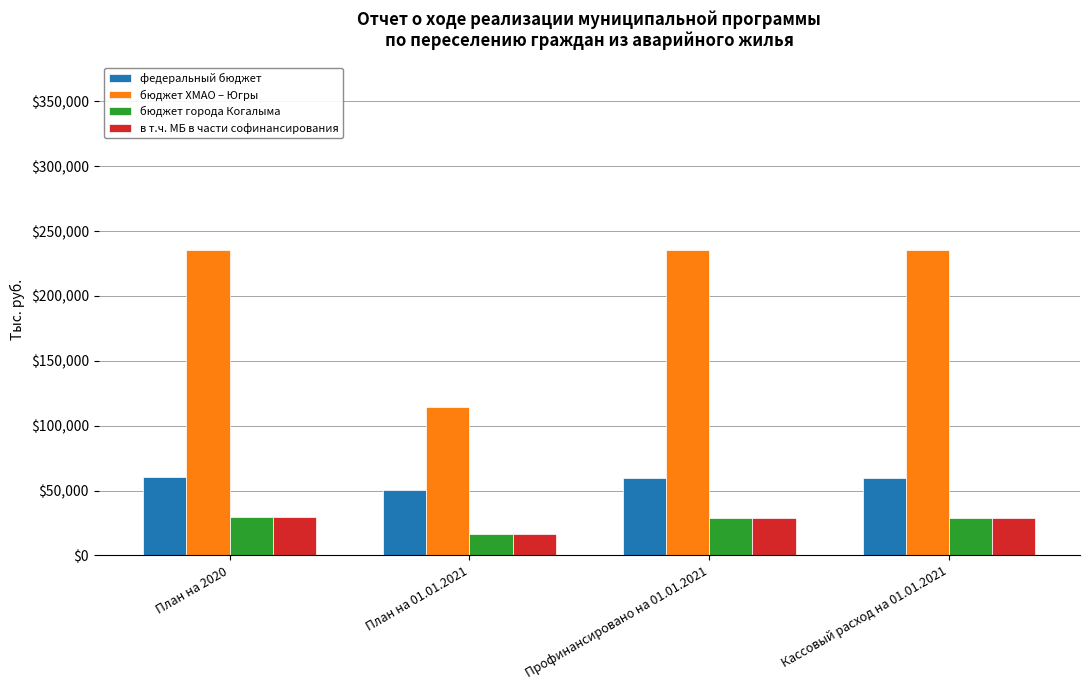

How many data points in бюджет города Когалыма are above 29209?

3